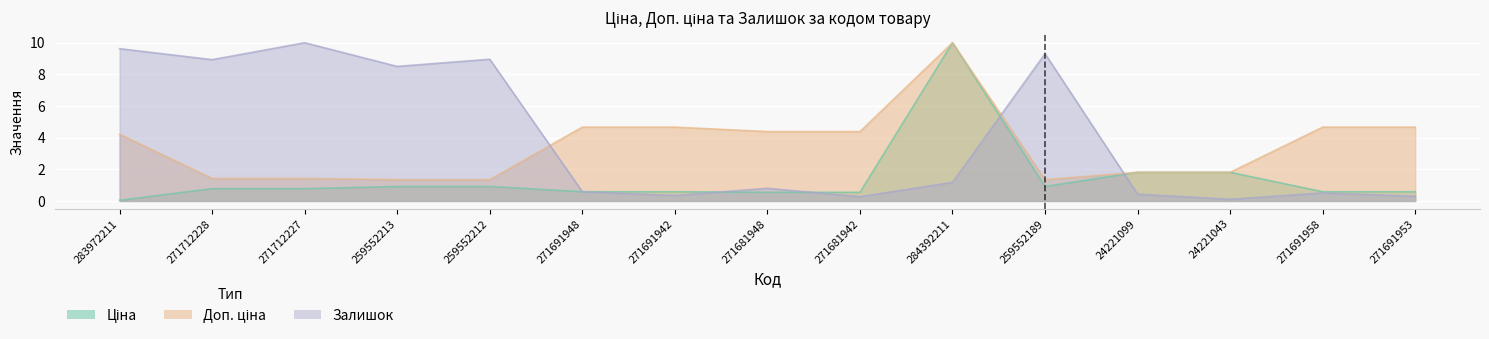

Where is Залишок nearest to the value 5?

259552213